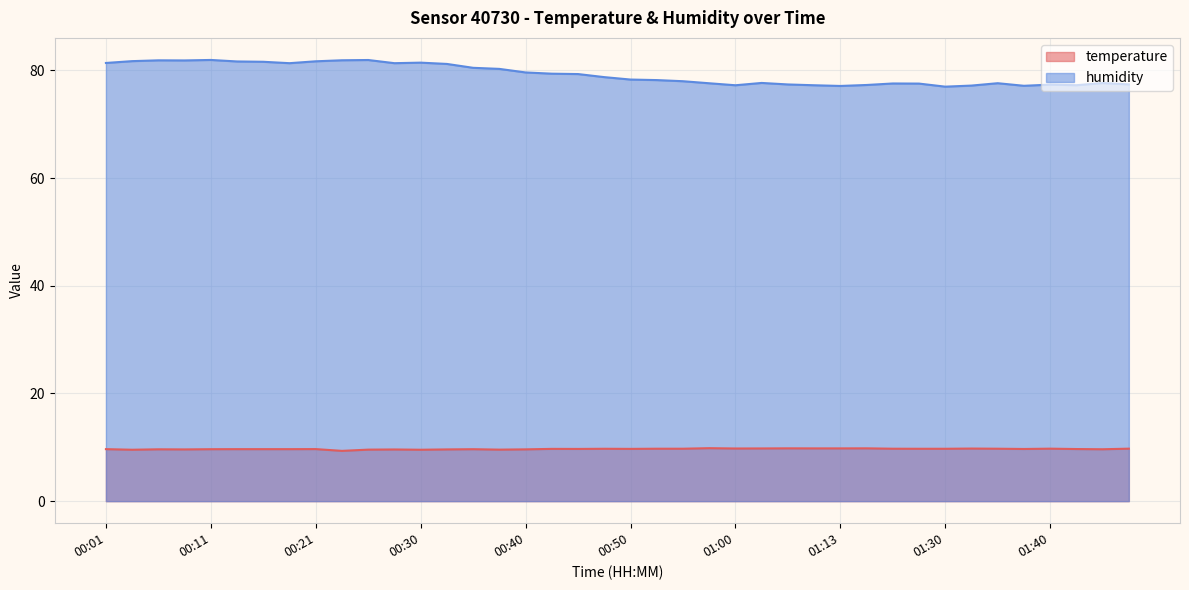

What position from the left is 00:01?

1